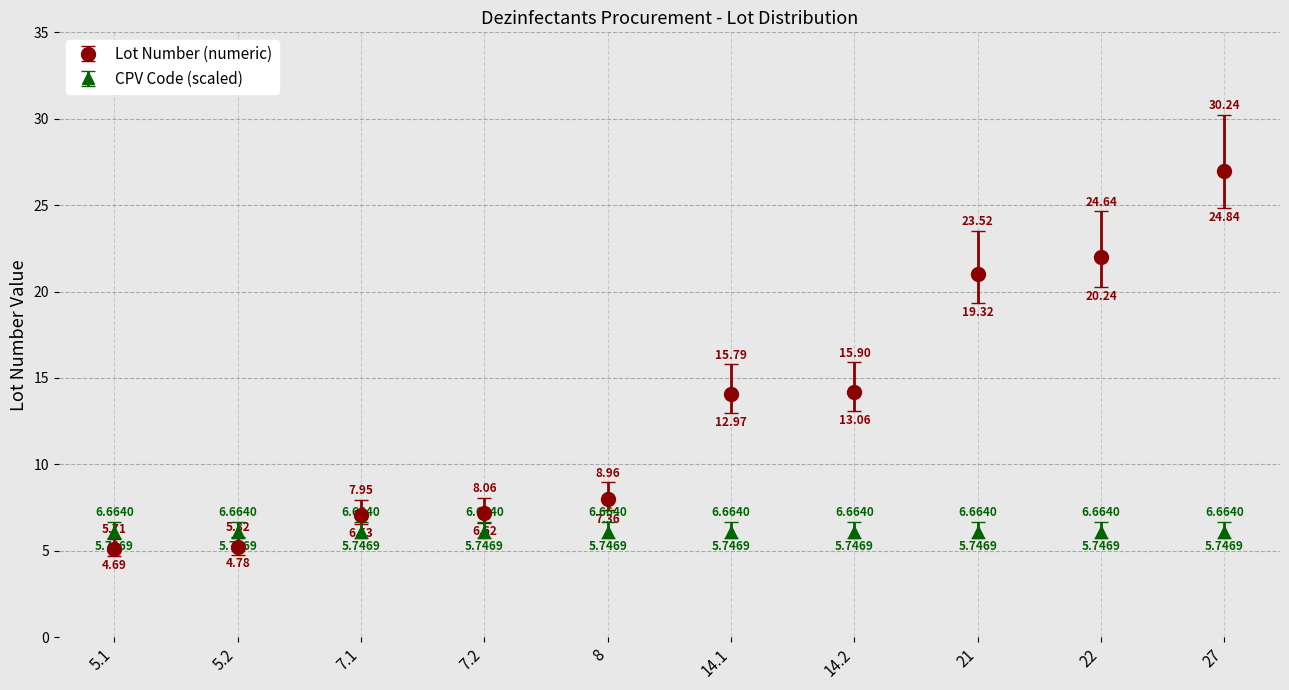

What is the smallest value displayed?

5.1